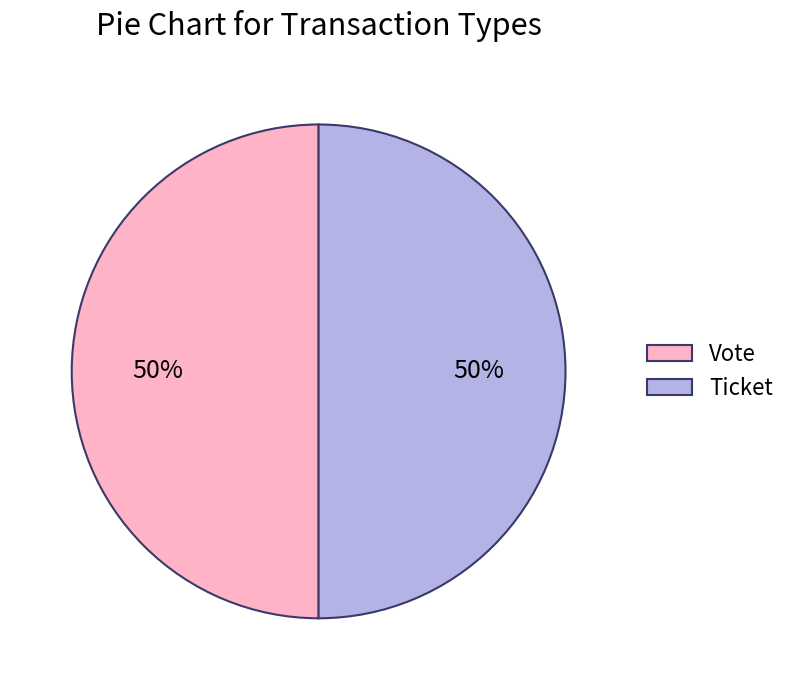

Approximately how many times larger is the value at Vote compared to Ticket?

1.0